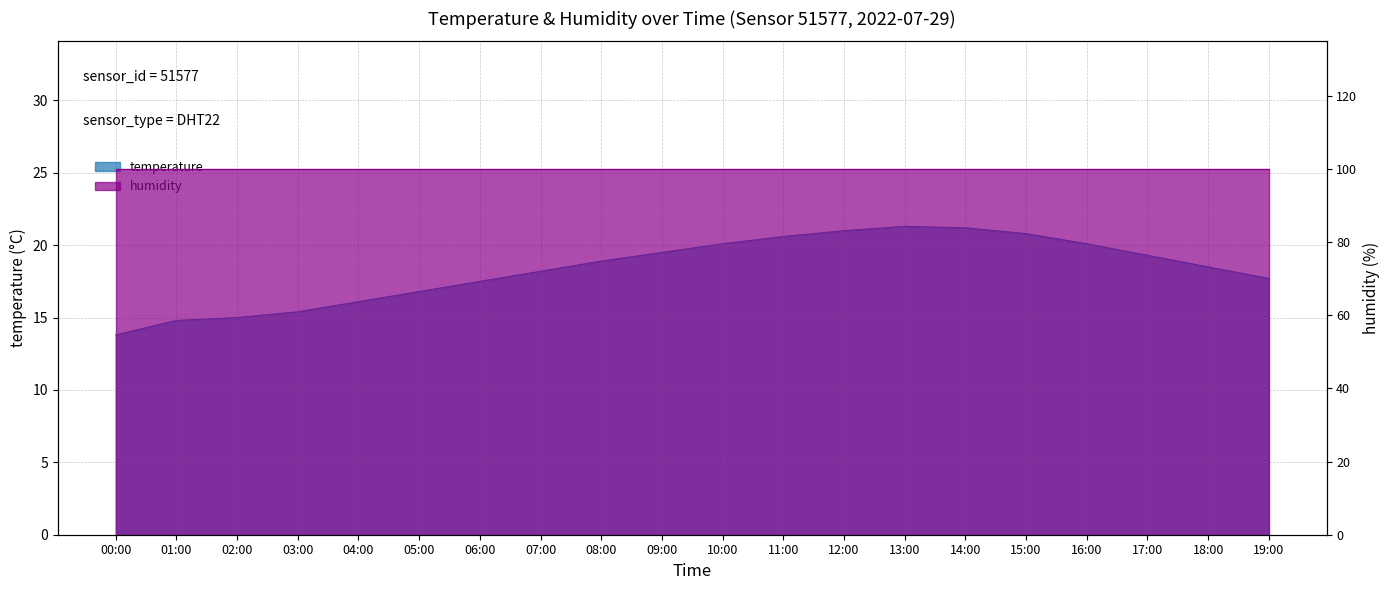

At which label is the value closest to 17?

05:00